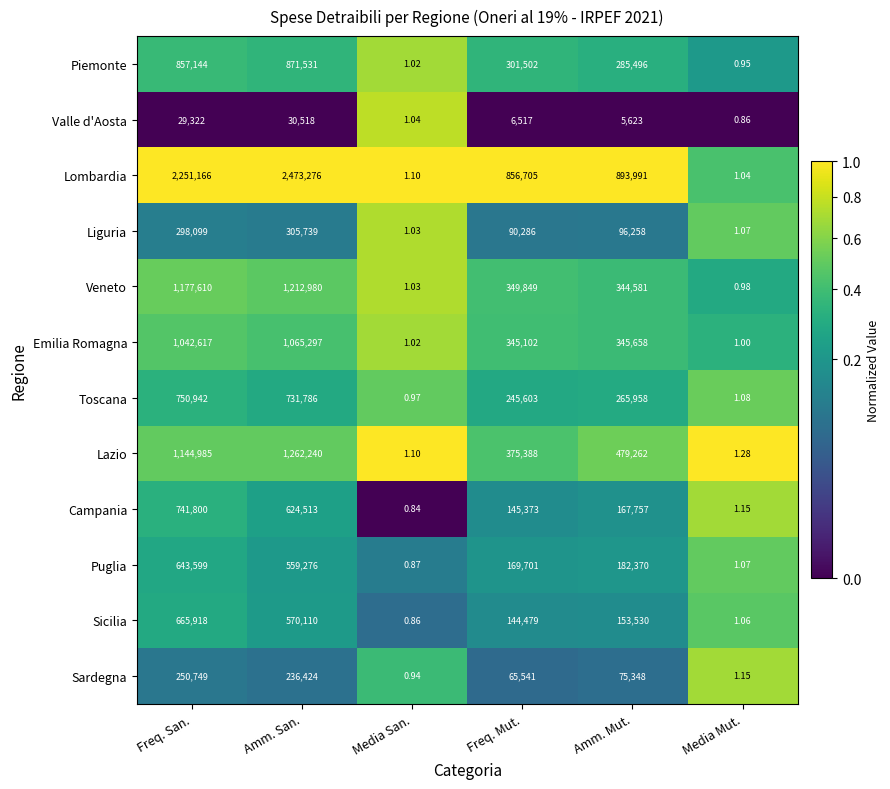

At which label is Lombardia closest to 1236638?

Amm. Mut.